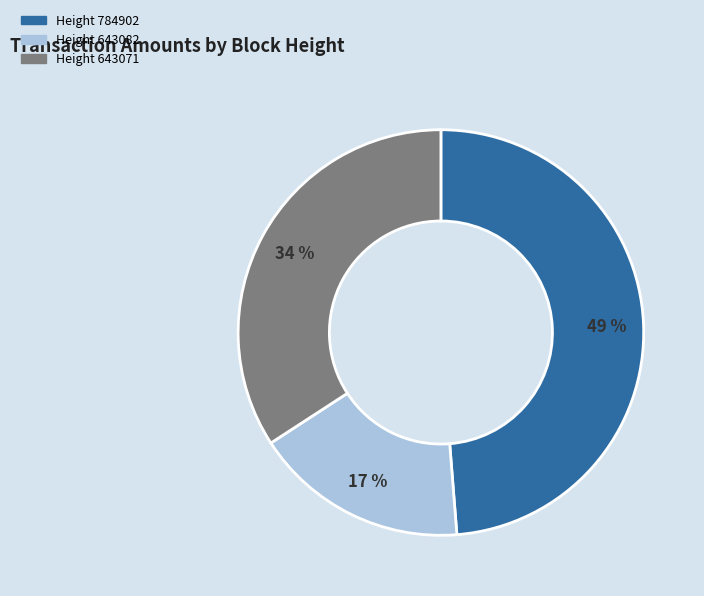

Is there any slice that represents more than half of the pie?

No